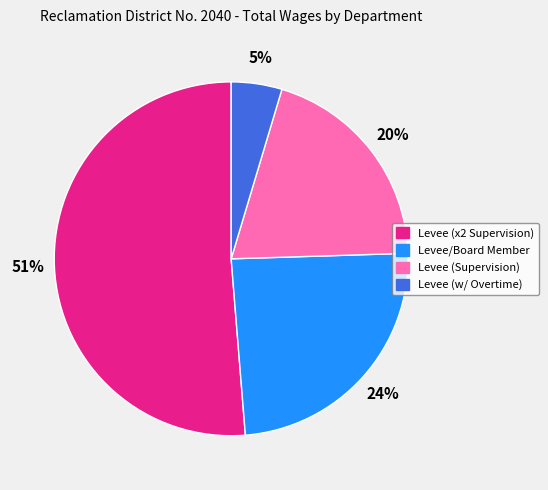

To the nearest percent, what is the average slice percentage?

25%